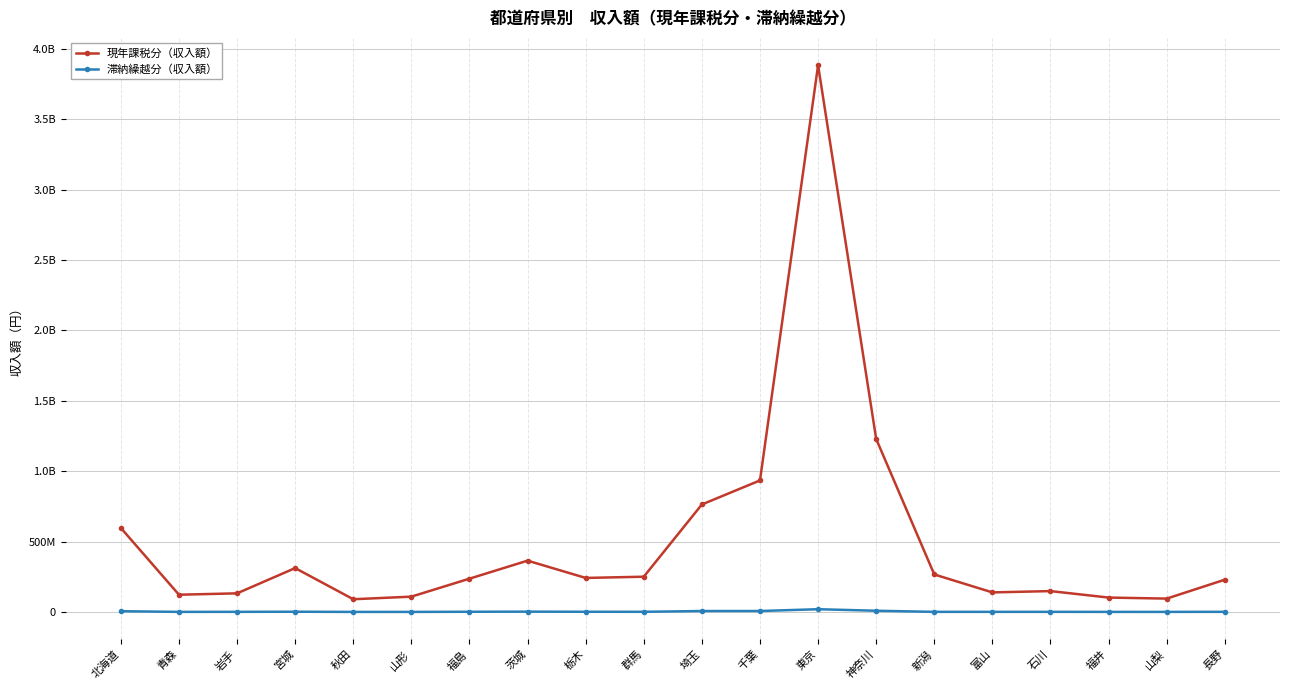

What is the highest value of the 現年課税分（収入額） series?

3882802606